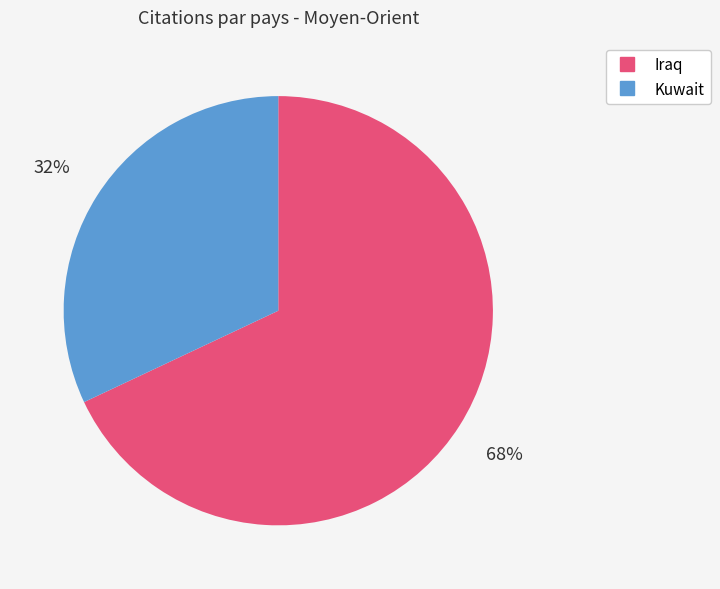

To the nearest percent, what is the combined percentage of Iraq and Kuwait?

100%